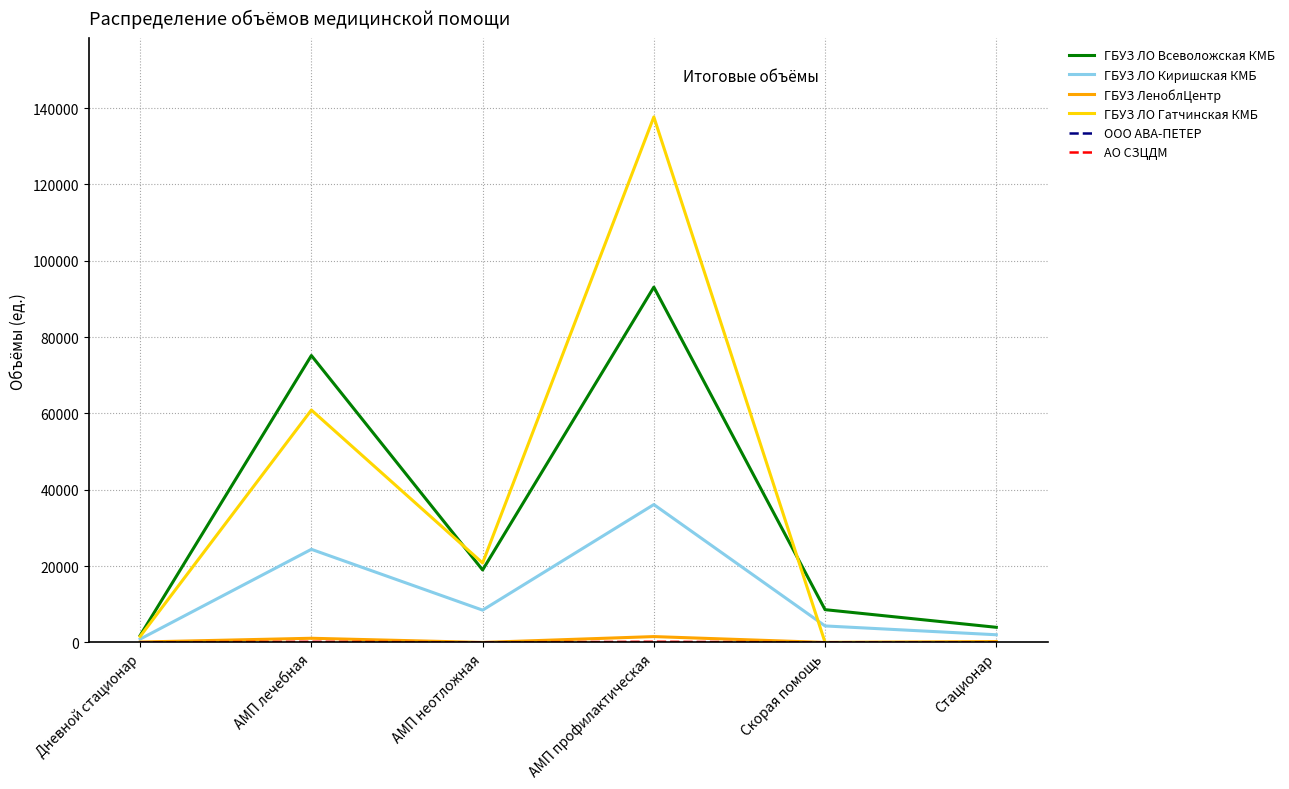

At which label is ГБУЗ ЛО Гатчинская КМБ closest to 68837?

АМП лечебная